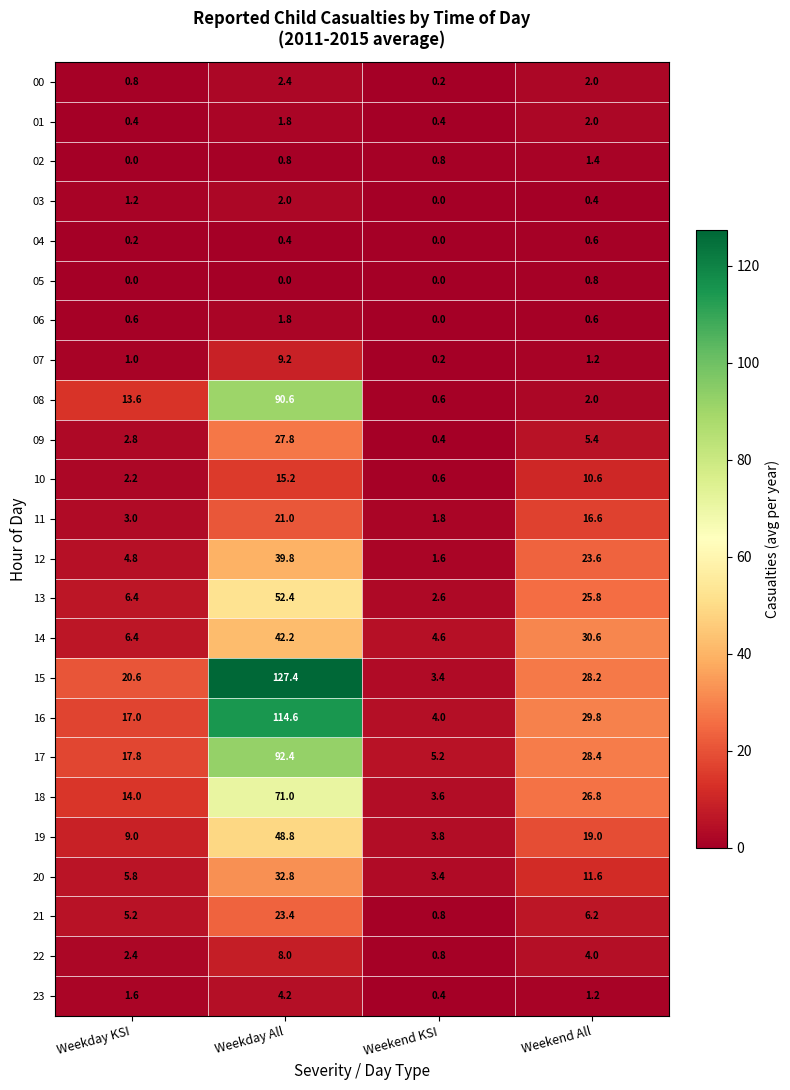

Is it true that 21 equals 7.2 at Weekday KSI?

False